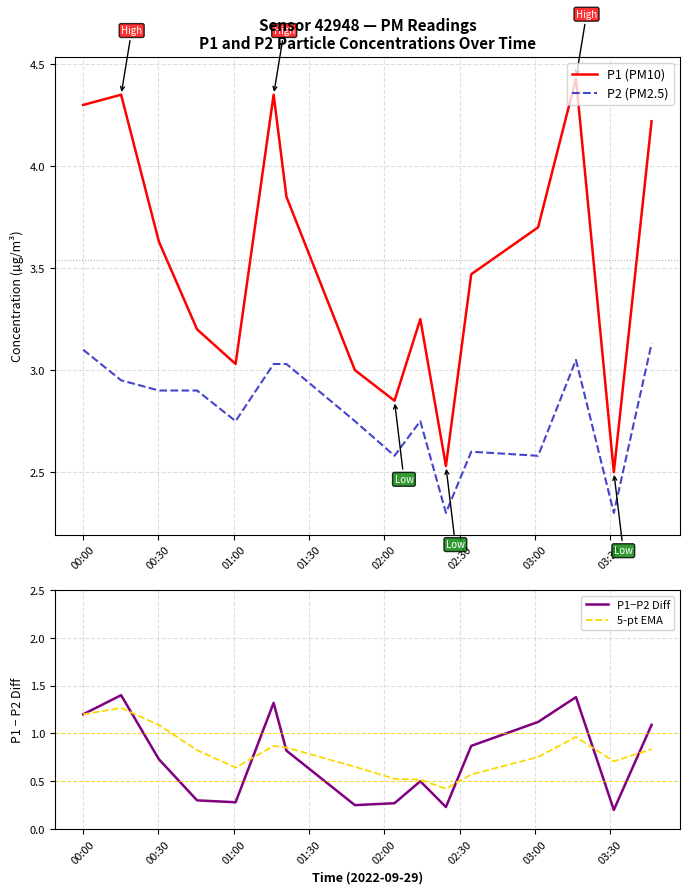

What is the difference between the second highest and second lowest values in the P2 (PM2.5) series?

0.8